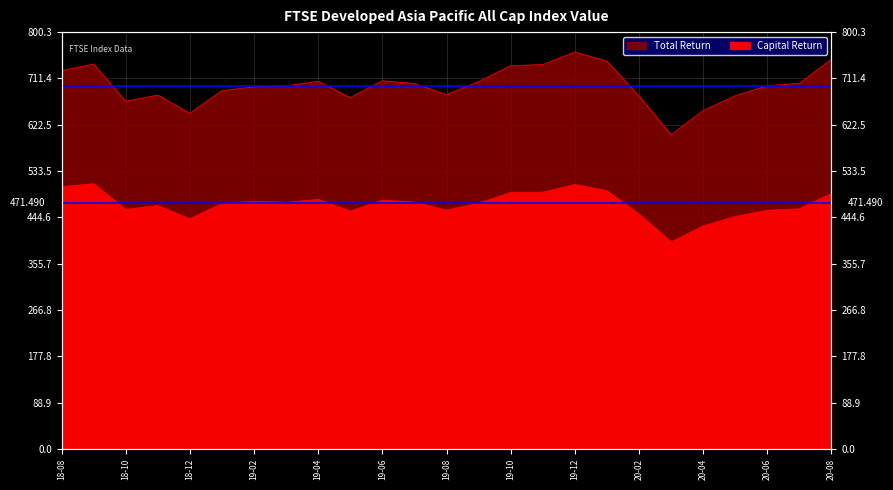

What is the label of the 22nd point from the left?

2020-05-29